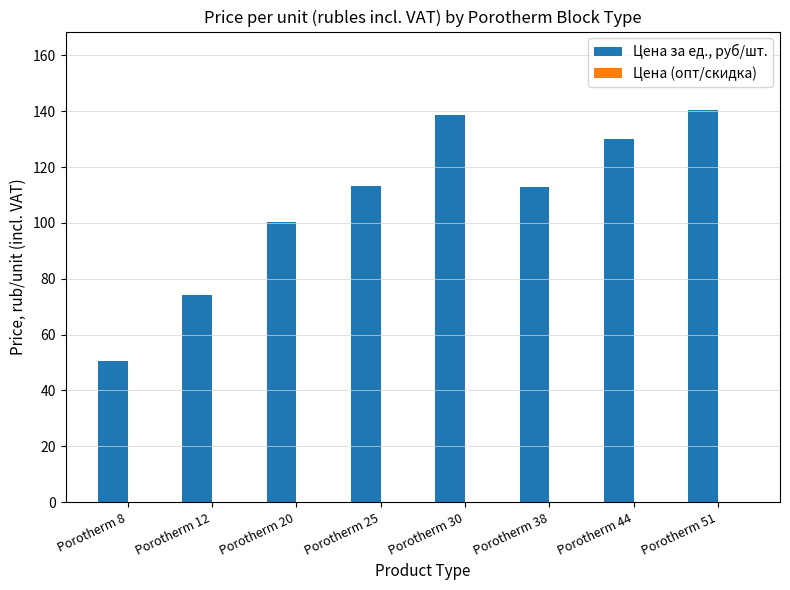

Is it true that the value at Porotherm 38 is 113.0?

True